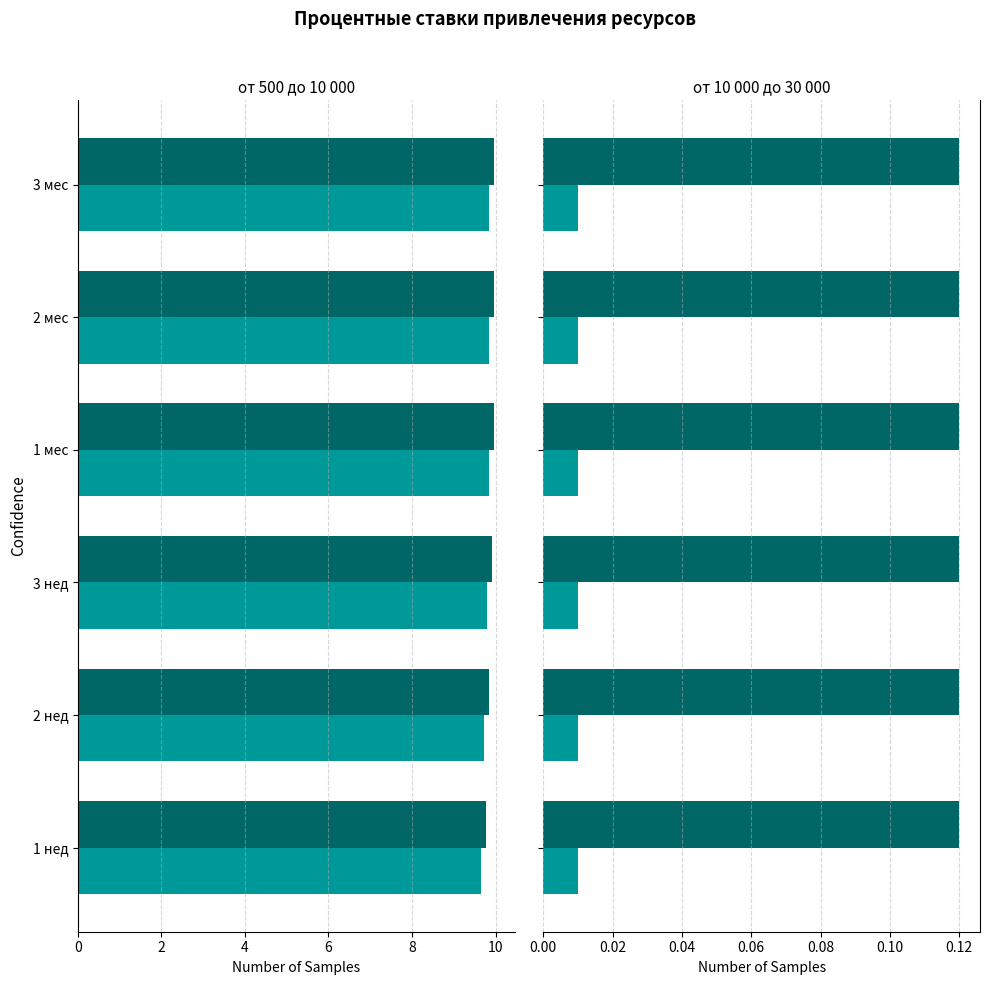

True or false: от 500 до 10 000 has a value of -14.1 at 2 мес.

False